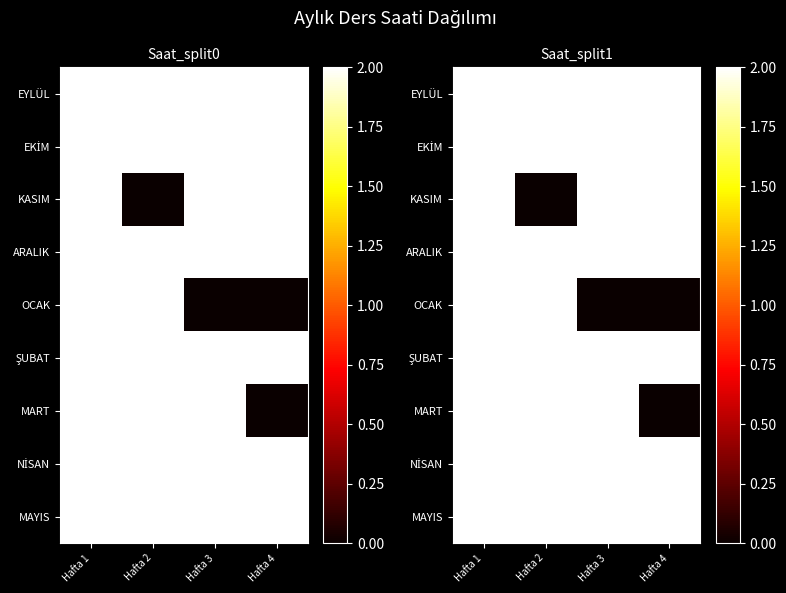

What is the sum of the MAYIS values at Hafta 2 and Hafta 4?

4